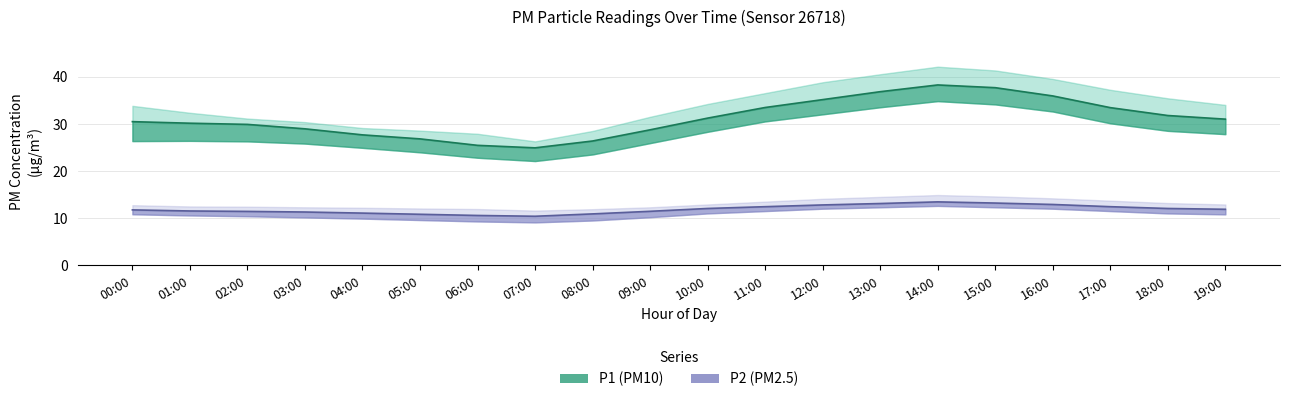

What is the value of the P2_upper point at the 14th from the left?

14.5